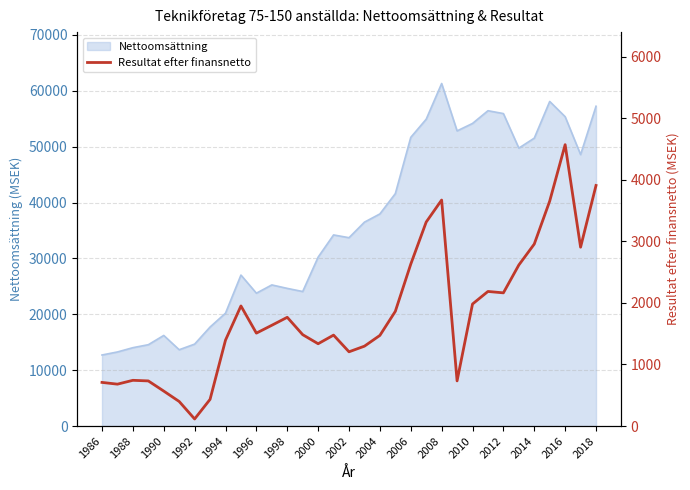

What is the greatest value displayed?

4568.9